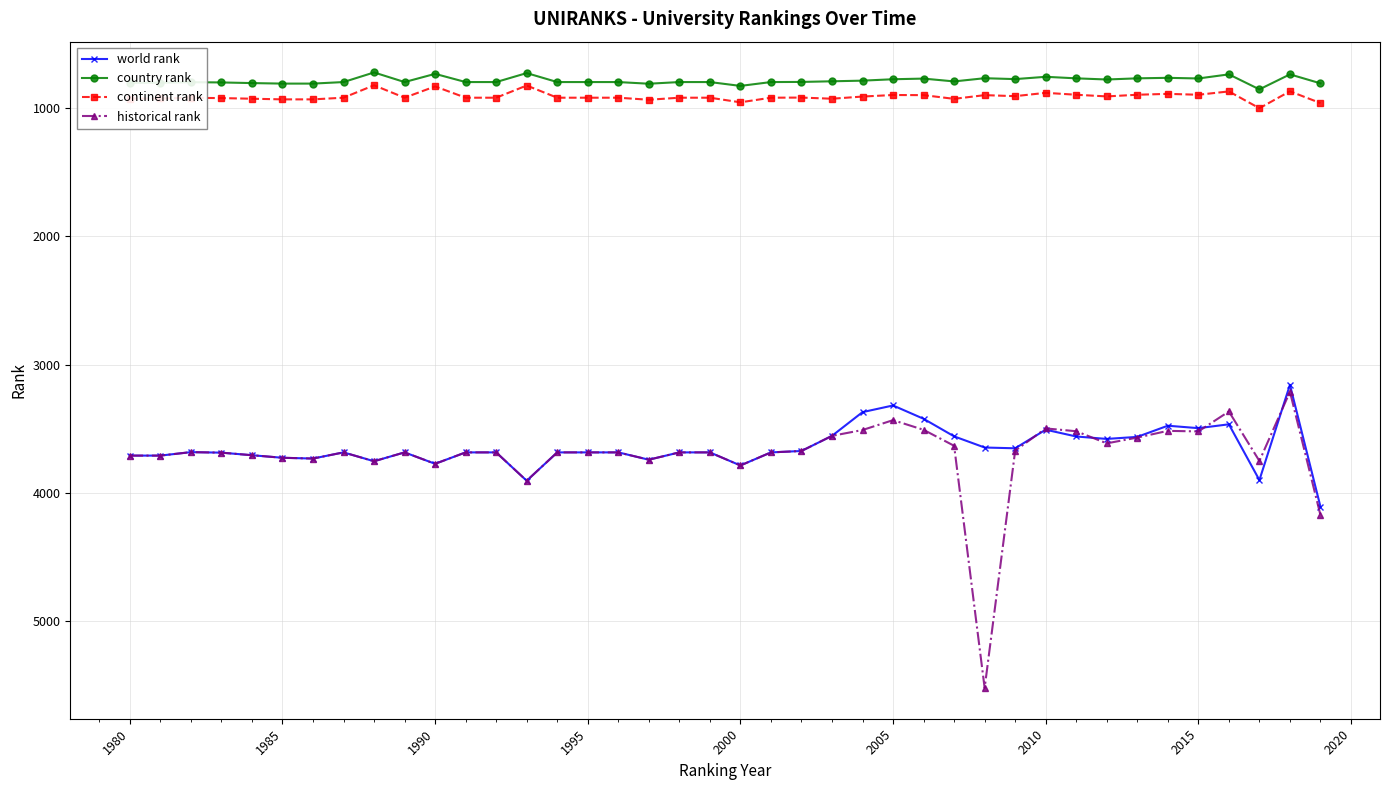

What is the lowest value of the continent rank series?

822.0